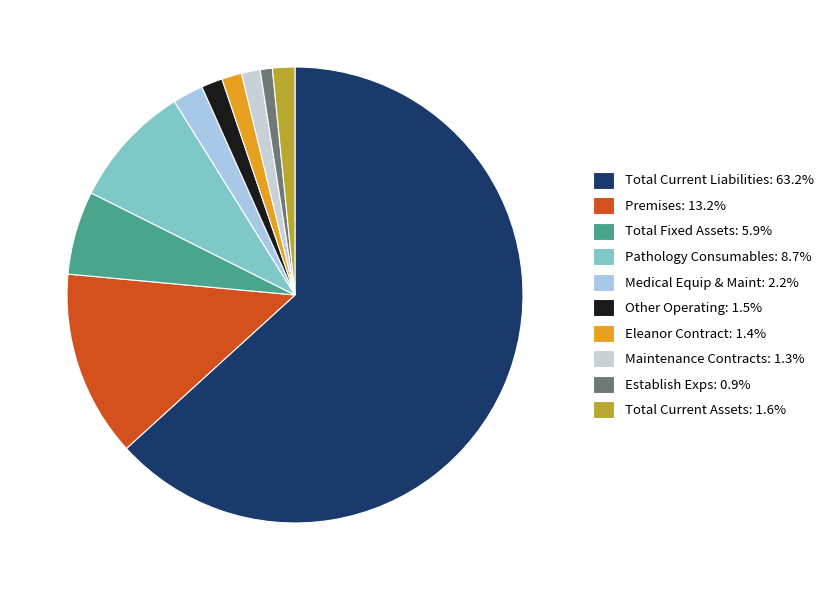

How many segments does this pie chart have?

10